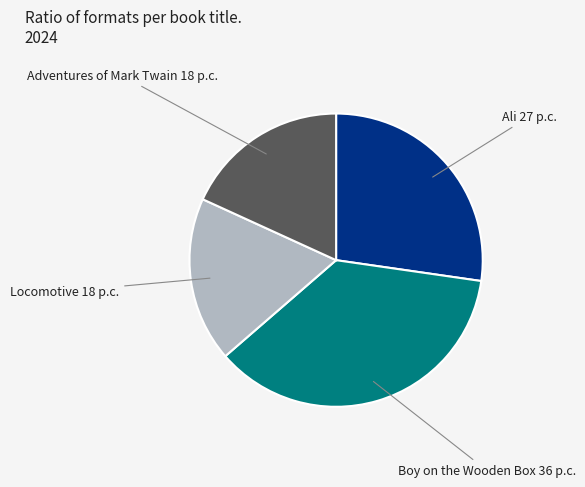

Is there any slice that represents more than half of the pie?

No